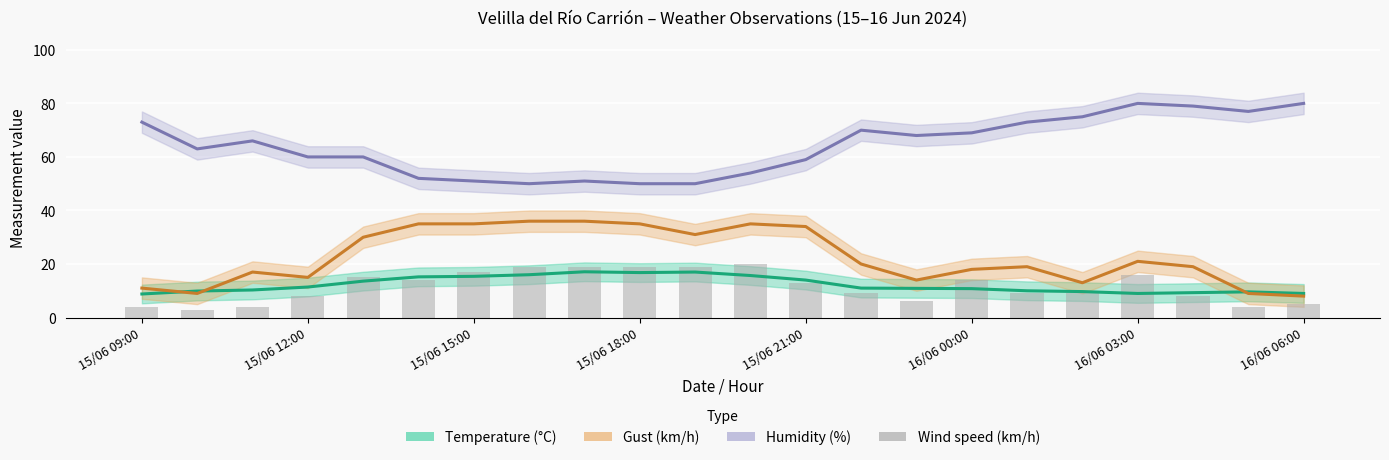

True or false: the data shows 19 at 8.

True